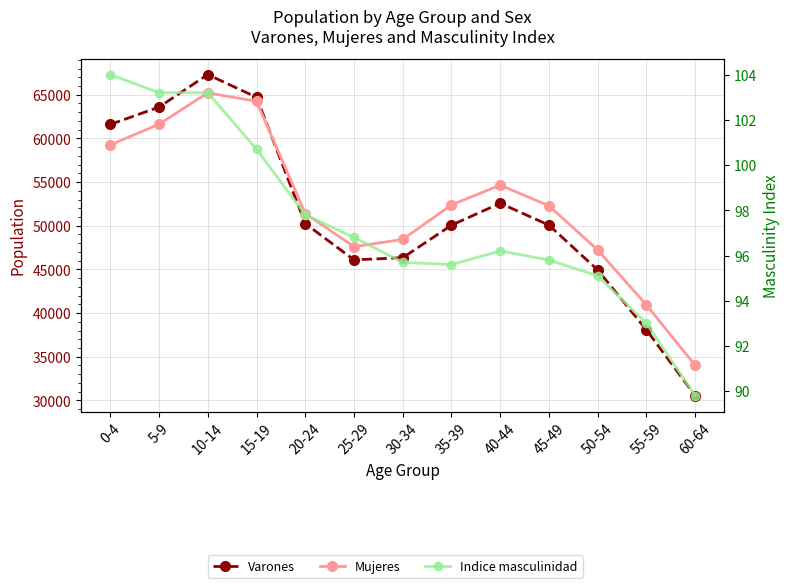

Is this an area chart (filled region under the line)?

No